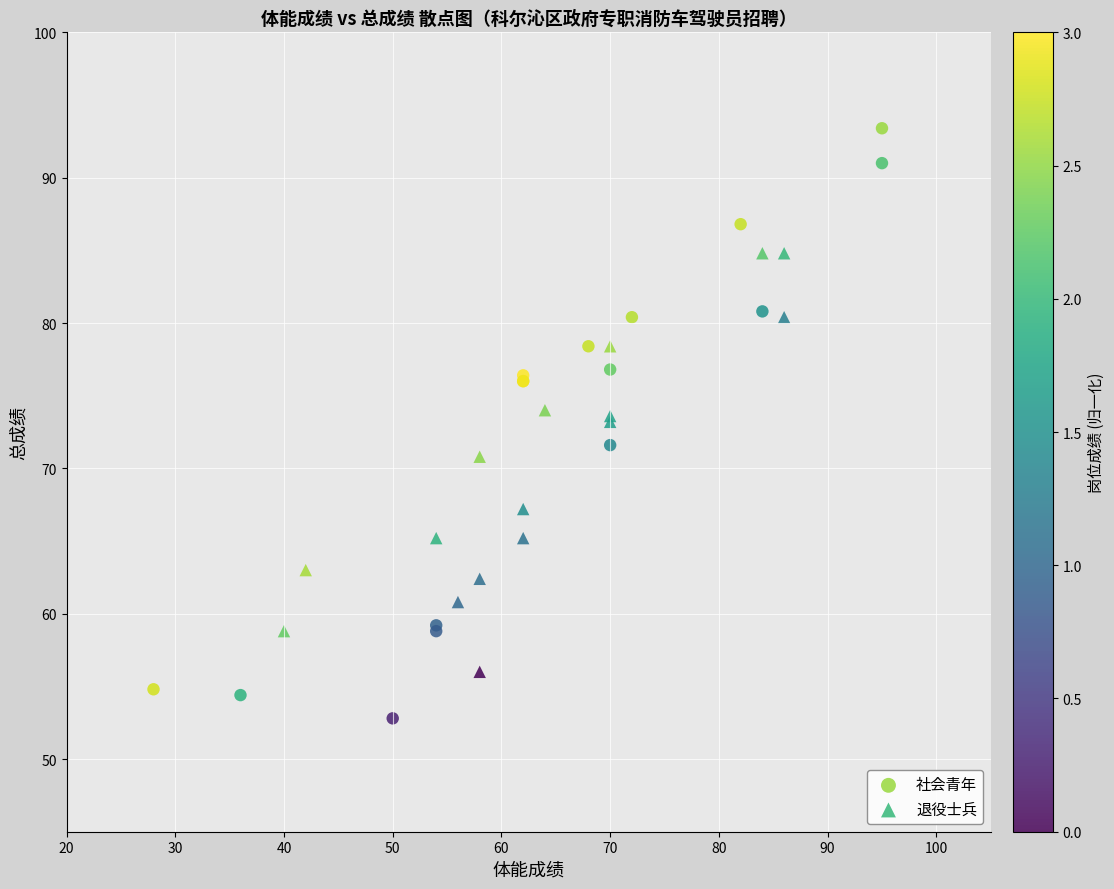

Which series reaches the minimum Y coordinate?

社会青年